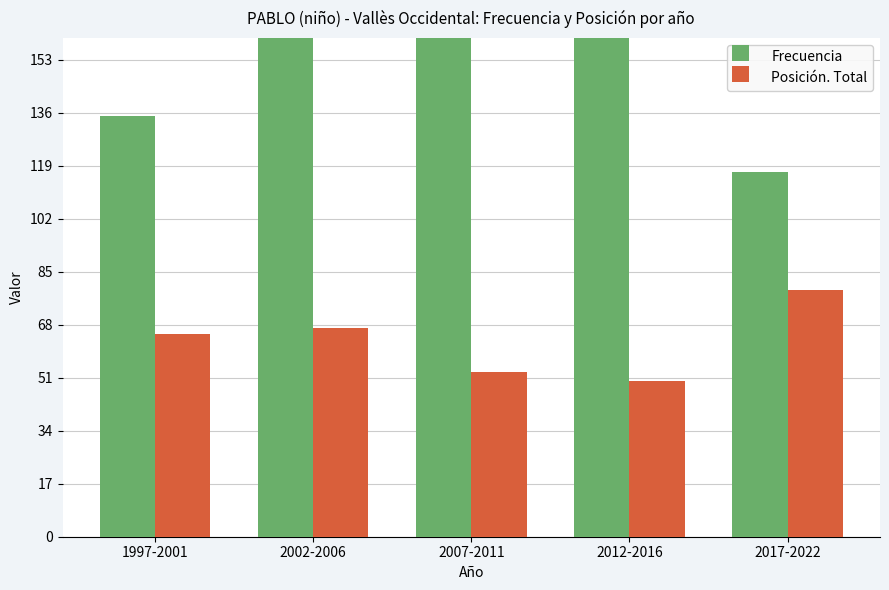

What is the difference between the maximum and minimum values in the Frecuencia series?

91